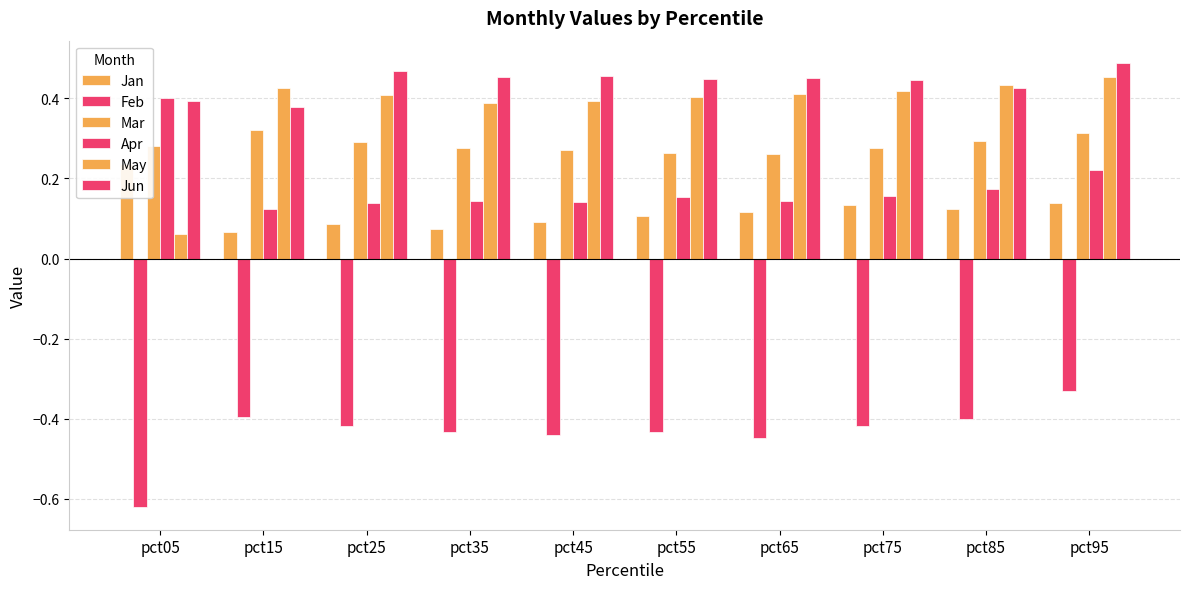

What is the minimum value for Jun?

0.4